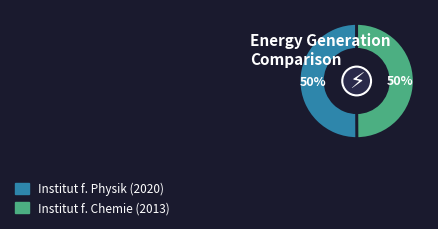

To the nearest percent, what is the average slice percentage?

50%